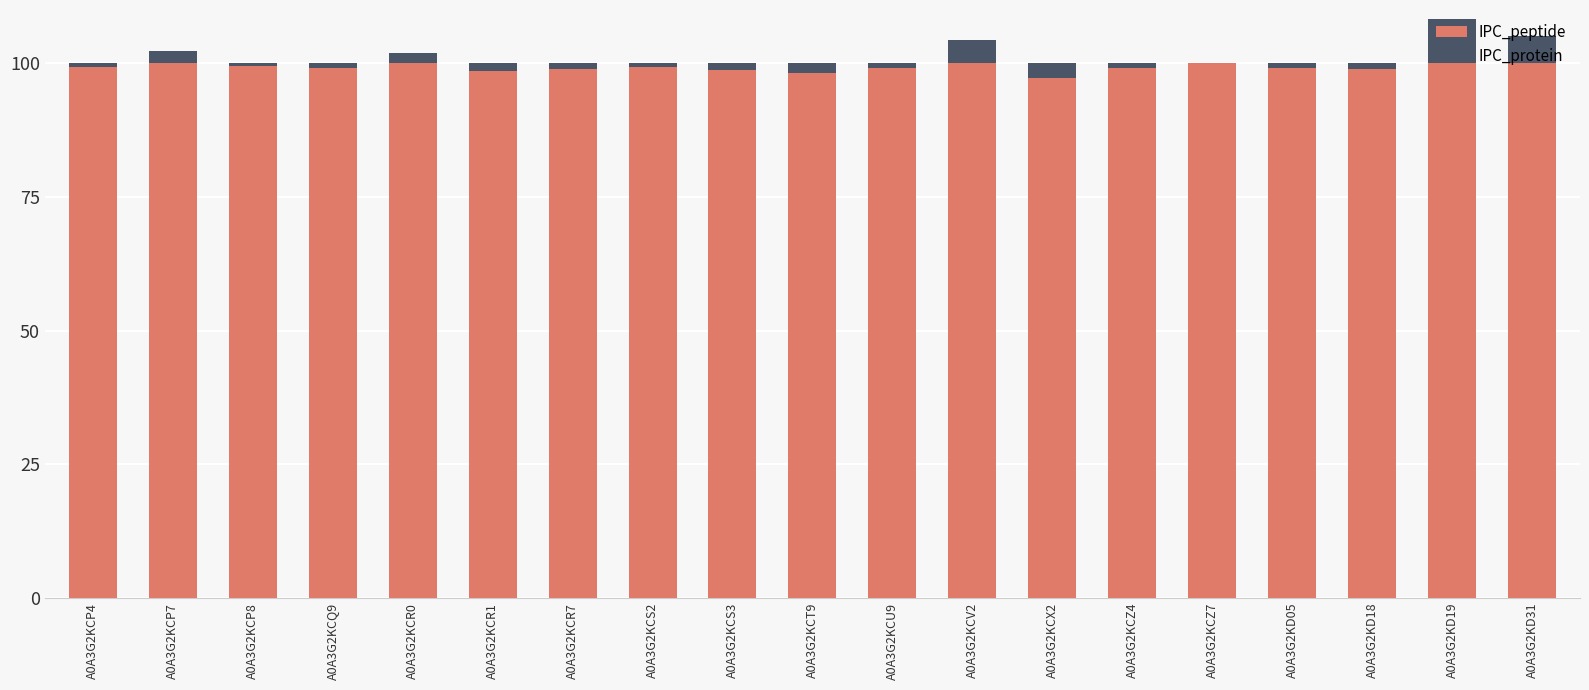

What is the highest value of the IPC_peptide series?

100.0